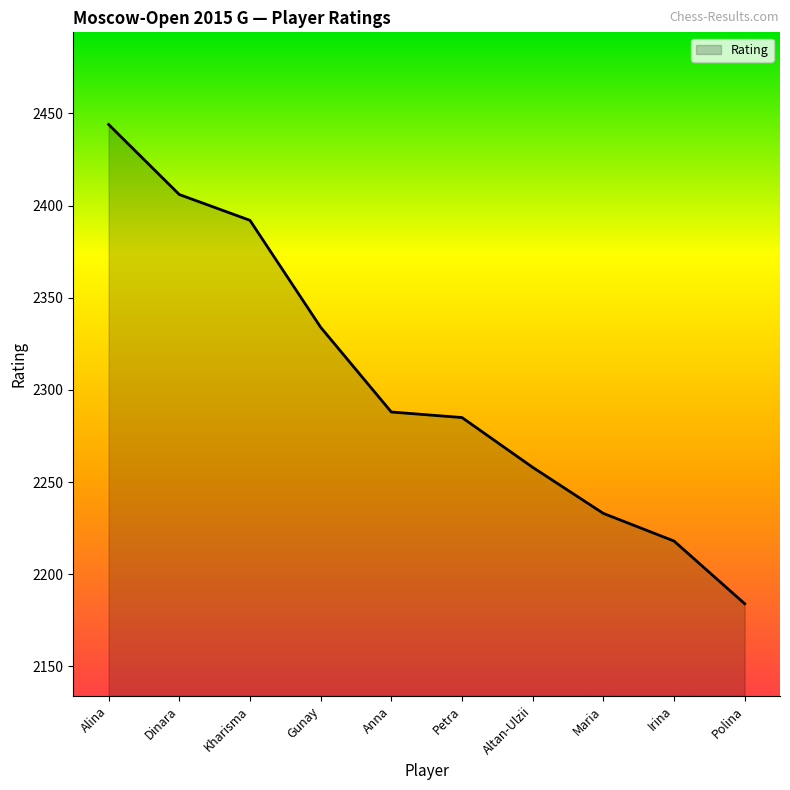

The value at Petra is 903. True or false?

False